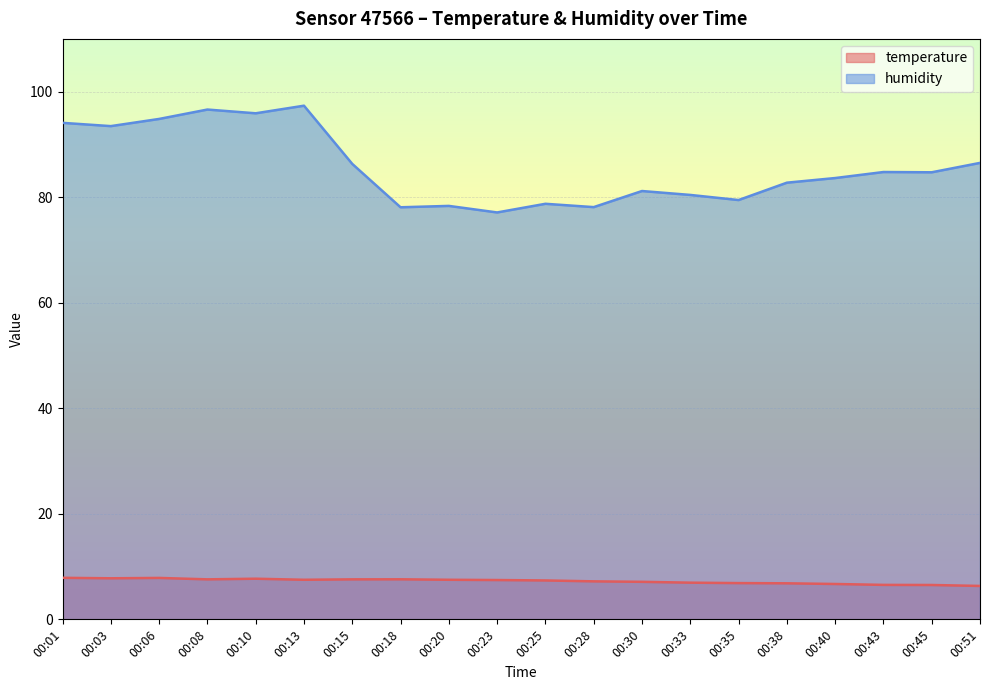

What is the value of the humidity point at the 8th from the left?

78.1